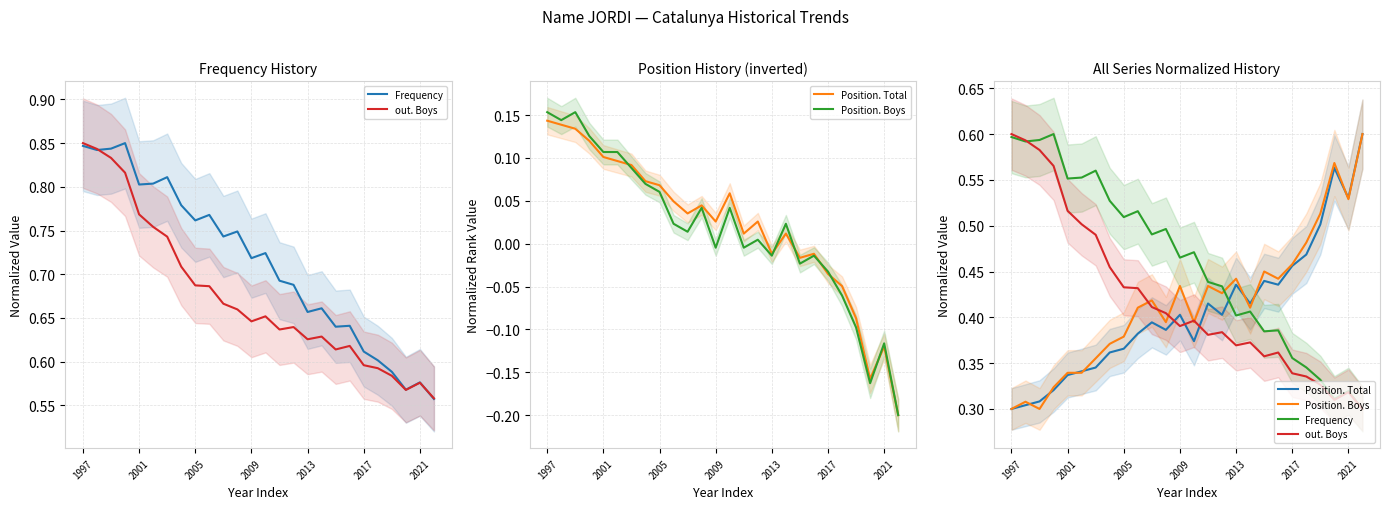

What position from the right is 9?

17